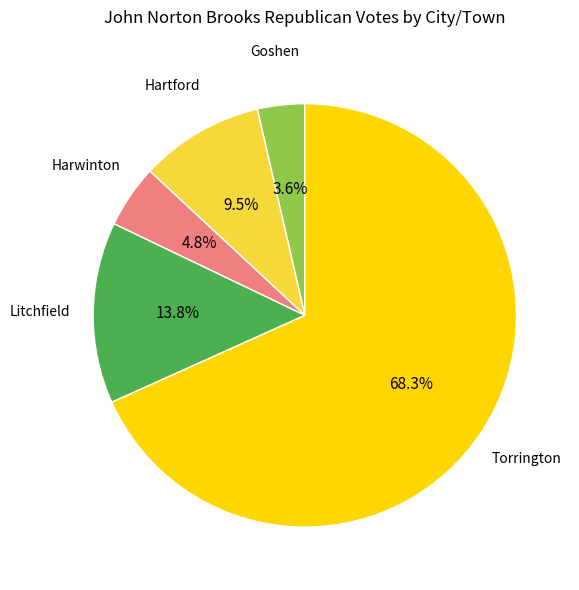

Is there a majority slice in this chart?

Yes